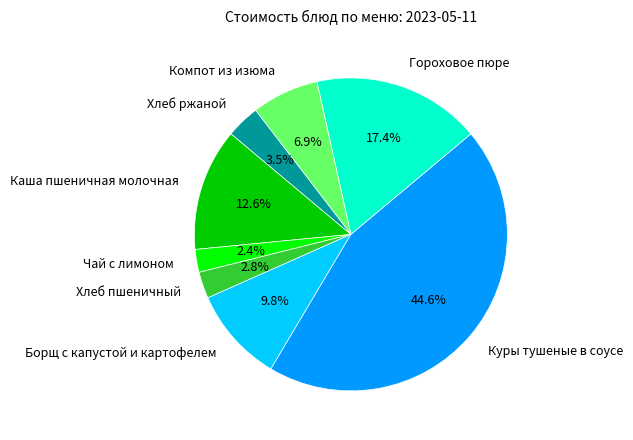

What is the ratio of the value at Каша пшеничная молочная to the value at Куры тушеные в соусе?

0.3